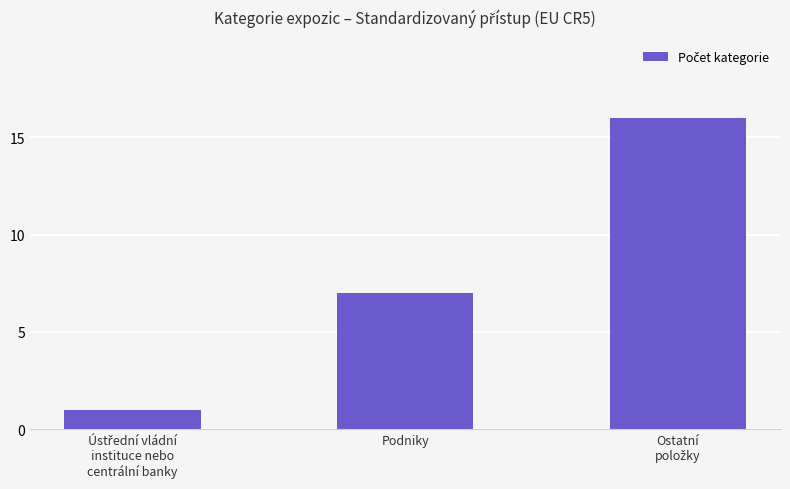

What is the value of the 3rd bar from the left?

16